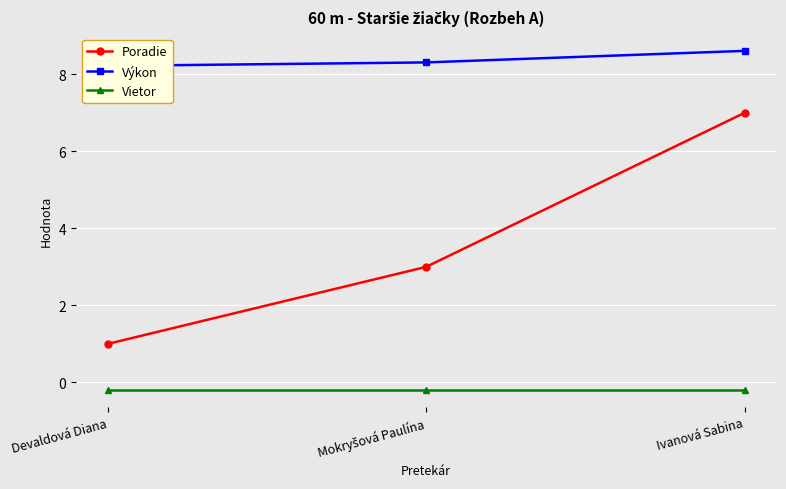

Reading left to right, list all the values displayed in this chart.

Poradie: 1.0	3.0	7.0
Výkon: 8.2	8.3	8.6
Vietor: -0.2	-0.2	-0.2